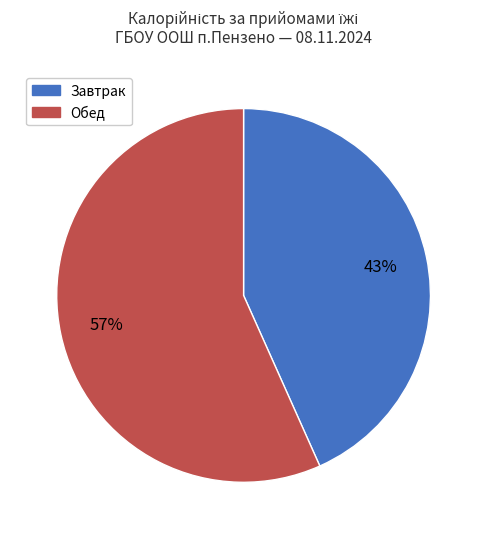

Is there a majority slice in this chart?

Yes